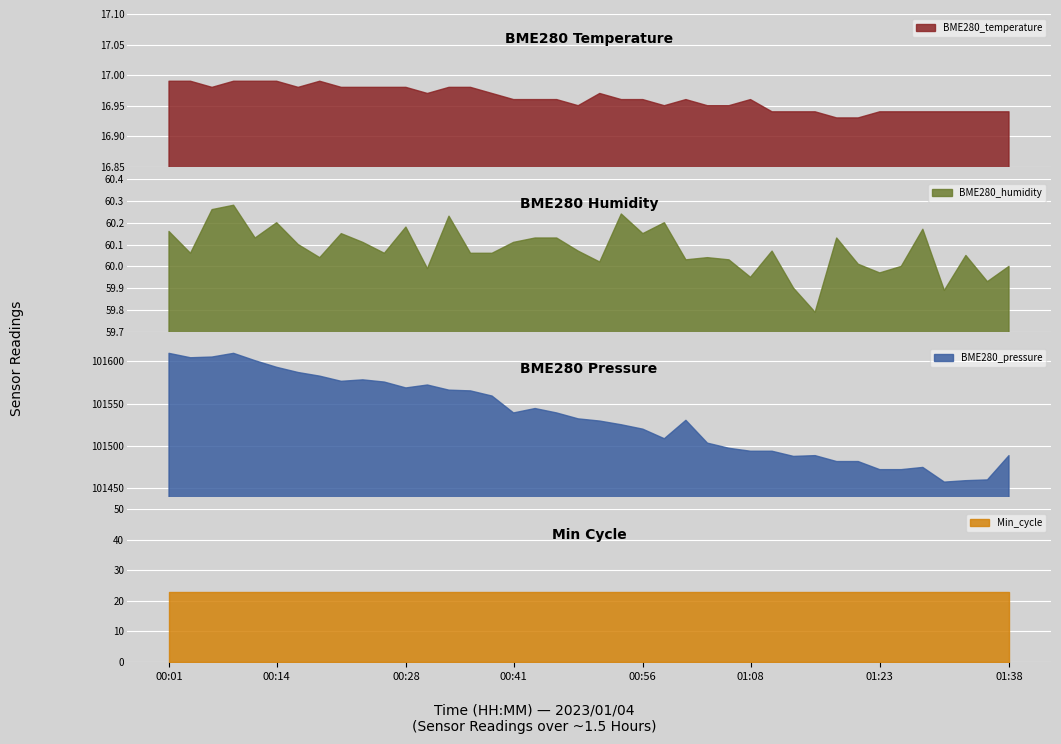

What is the difference between the second highest and second lowest values in the BME280_humidity series?

0.4